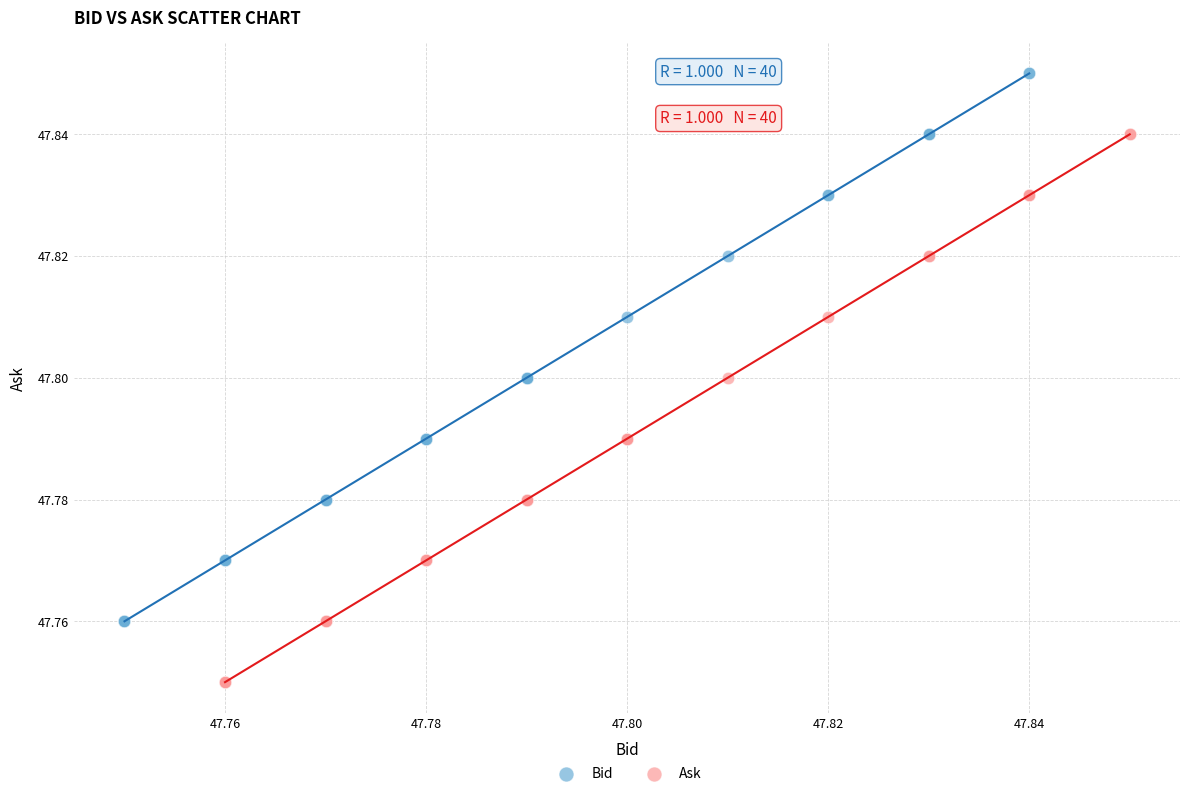

What are all the series names shown in the legend?

Bid, Ask